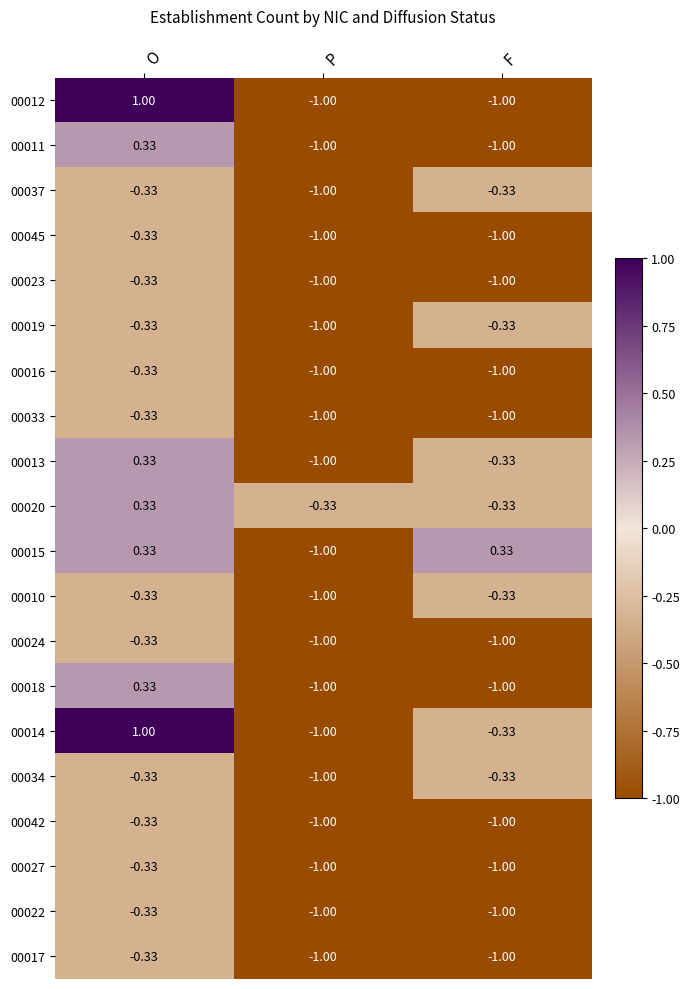

At which category is the sum across all series the highest?

O